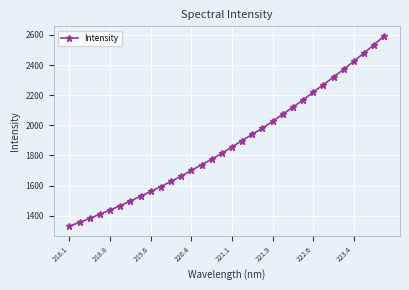

What is the minimum value shown in the chart?

1331.1